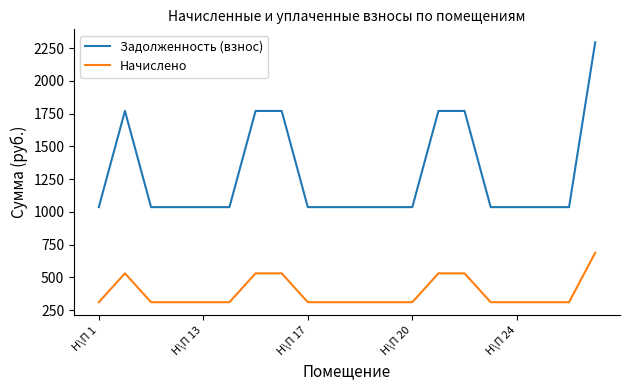

What is the highest value of the Начислено series?

688.5